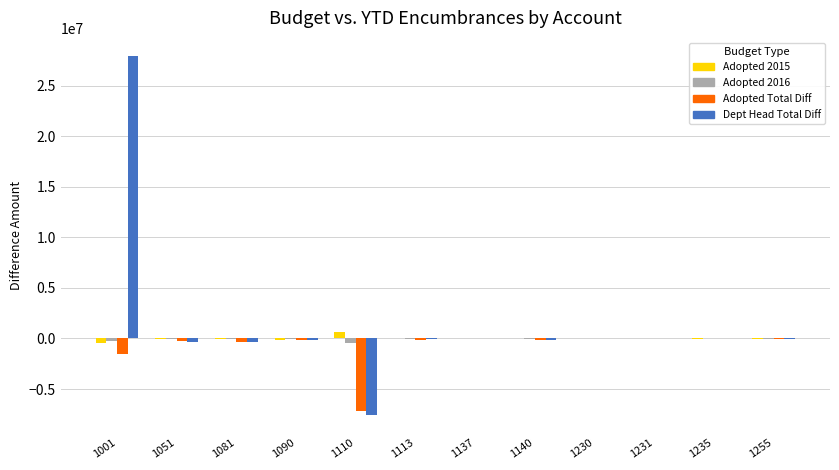

Which series has the largest total across all categories?

Dept Head Total Diff